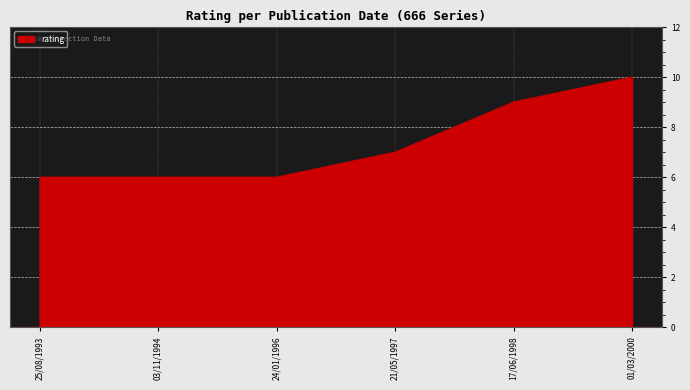

Count the number of categories in the chart.

6